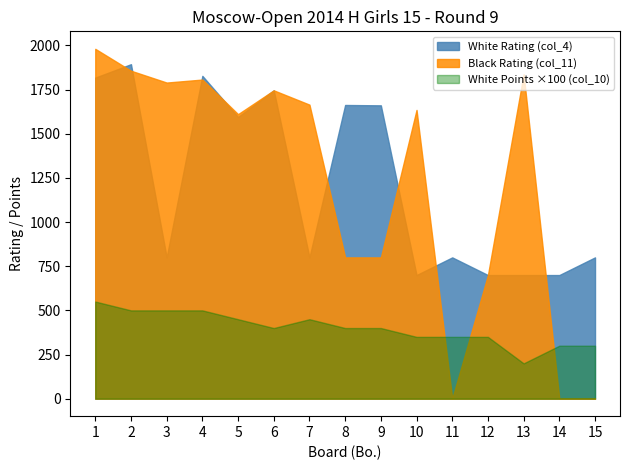

The White Points (col_10) series shows 4.0 at 9. True or false?

True